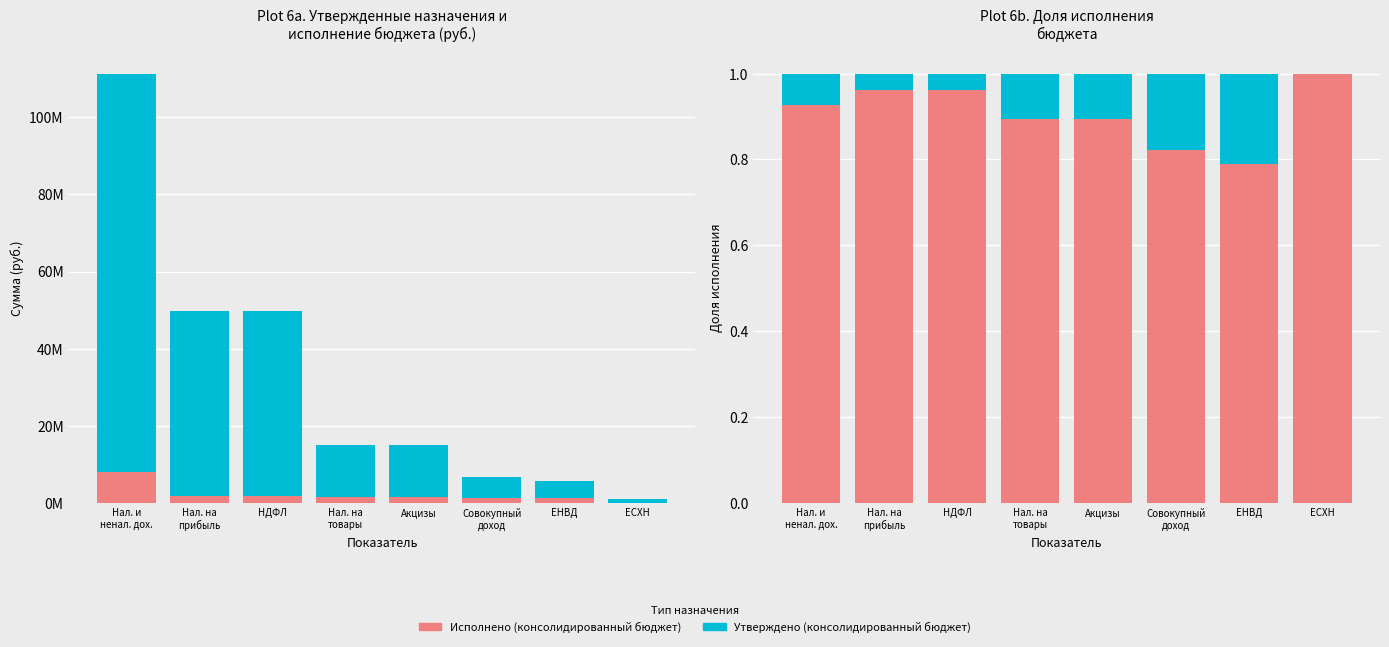

Reading right to left, extract all data points from this chart.

Утверждено (консолидированный бюджет): ЕСХН=1.0	ЕНВД=1.0	Совокупный
доход=1.0	Акцизы=1.0	Нал. на
товары=1.0	НДФЛ=1.0	Нал. на
прибыль=1.0	Нал. и
ненал. дох.=1.0
Исполнено (консолидированный бюджет): ЕСХН=1.0	ЕНВД=0.8	Совокупный
доход=0.8	Акцизы=0.9	Нал. на
товары=0.9	НДФЛ=1.0	Нал. на
прибыль=1.0	Нал. и
ненал. дох.=0.9